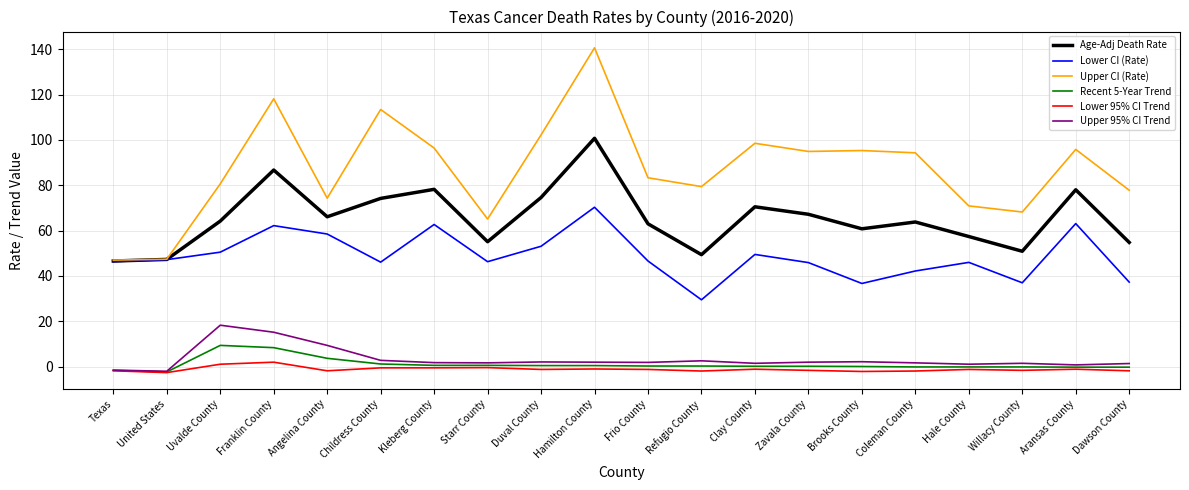

List the series in order of their peak value, highest first.

Upper CI (Rate), Age-Adj Death Rate, Lower CI (Rate), Upper 95% CI Trend, Recent 5-Year Trend, Lower 95% CI Trend